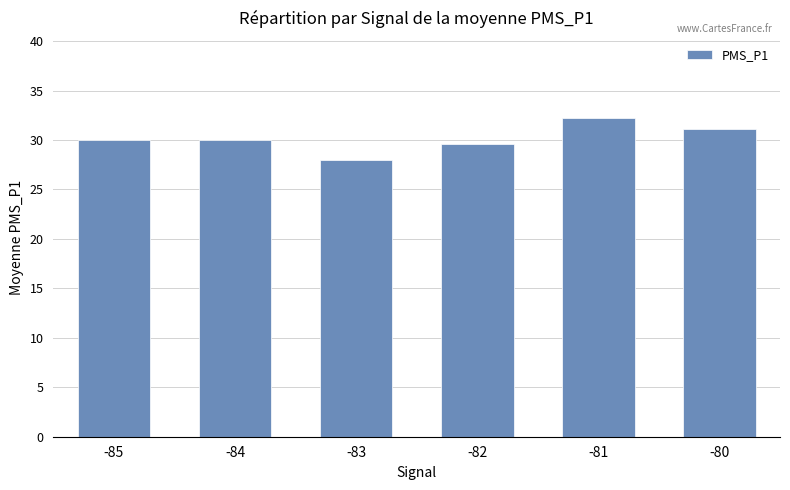

What is the ratio of the value at -84 to the value at -83?

1.1